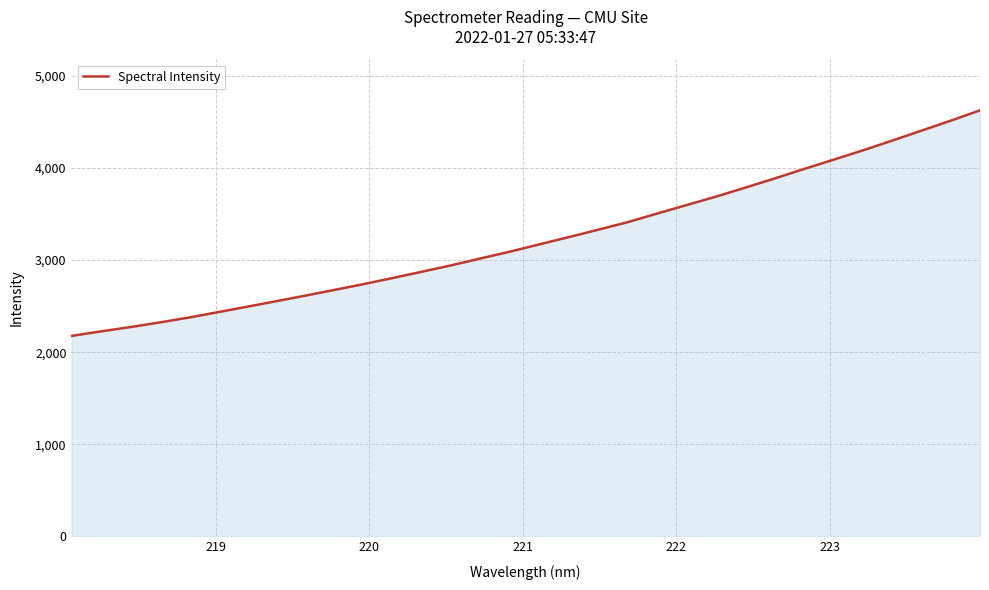

Reading left to right, extract all data points from this chart.

2176.7	2225.7	2272.0	2322.8	2376.0	2435.1	2494.7	2554.9	2616.1	2678.6	2742.0	2808.9	2877.6	2947.3	3022.1	3095.7	3175.0	3253.3	3333.5	3415.1	3508.5	3599.8	3691.5	3789.2	3888.5	3991.2	4091.2	4192.4	4298.3	4406.5	4515.0	4626.8